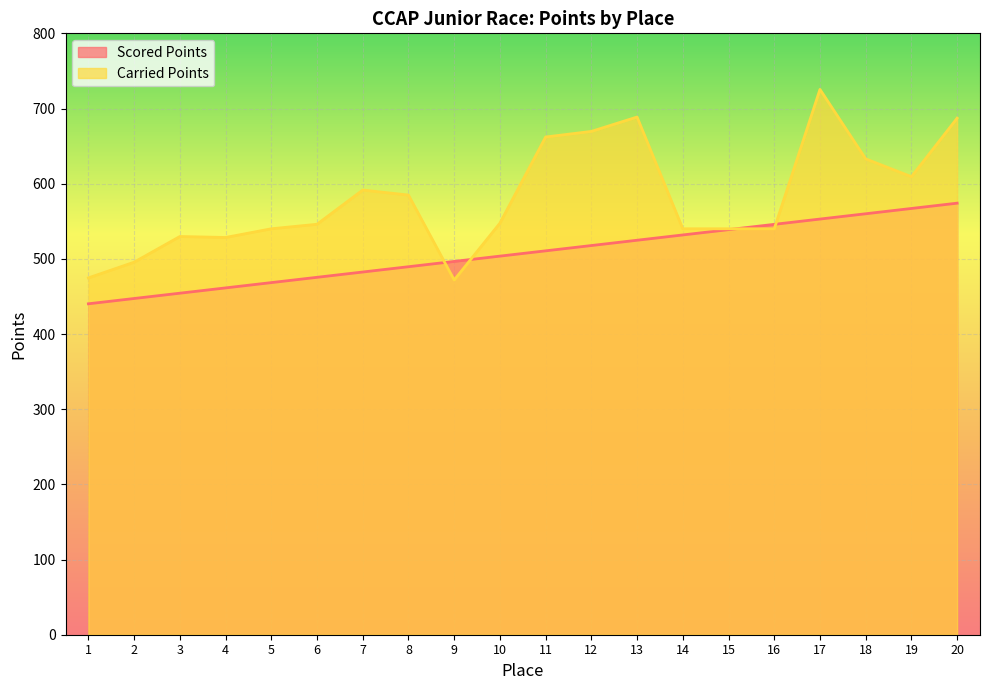

What is the value of the Carried Points point at the 12th from the left?

669.5